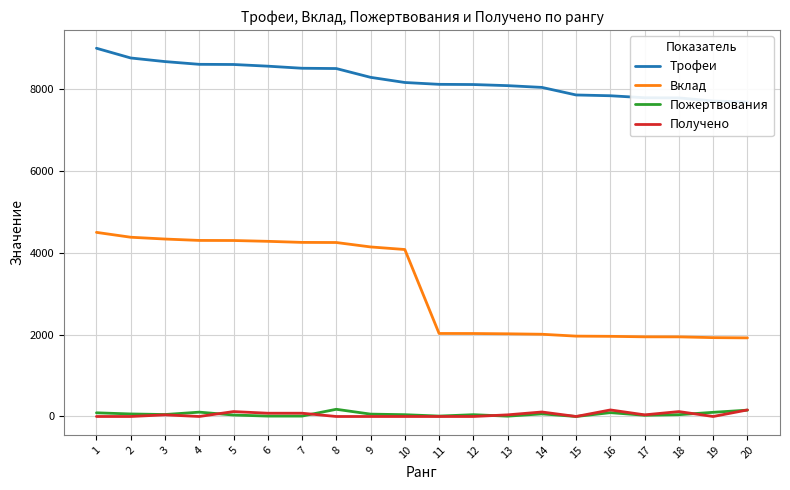

At which label does Трофеи reach its minimum?

20